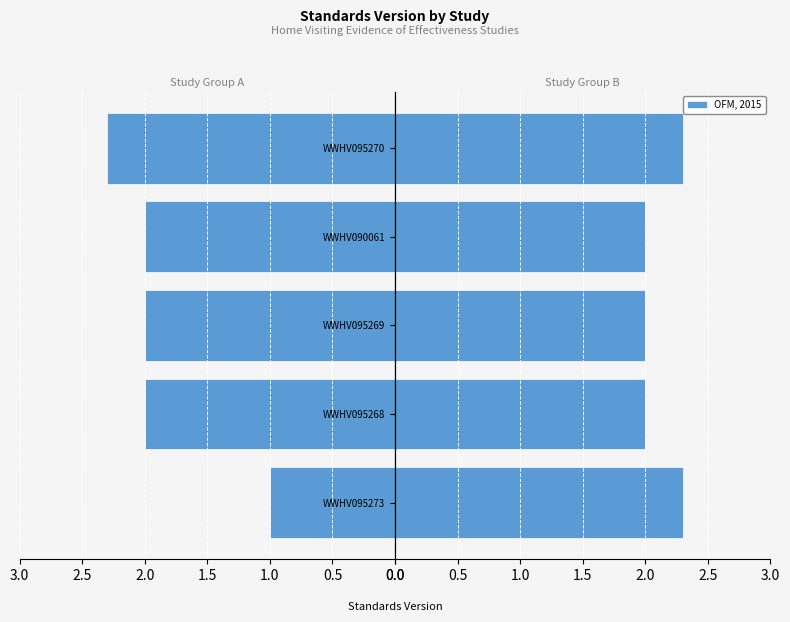

The chart shows a value of 2.0 at WWHV090061. True or false?

True